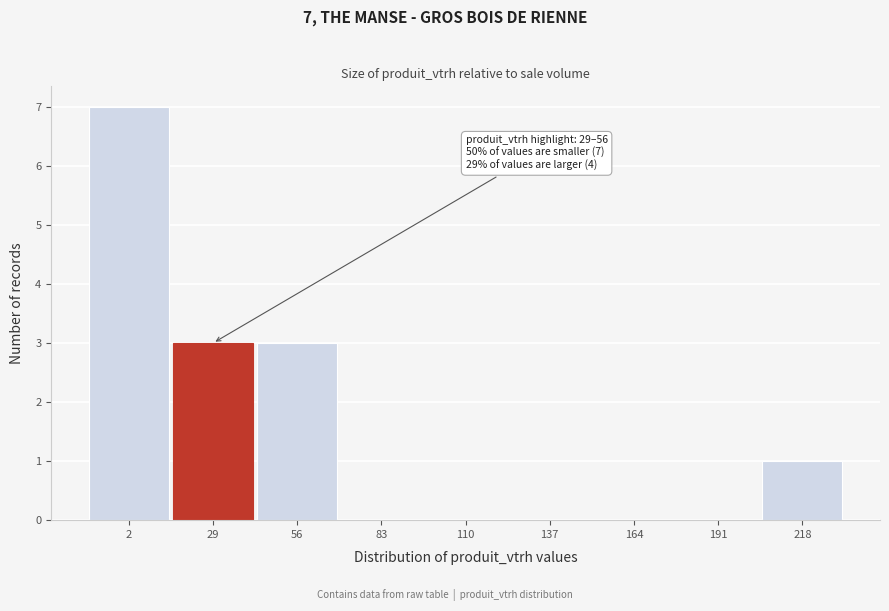

Reading left to right, list all the values displayed in this chart.

2=7	29=3	56=3	83=0	110=0	137=0	164=0	191=0	218=1